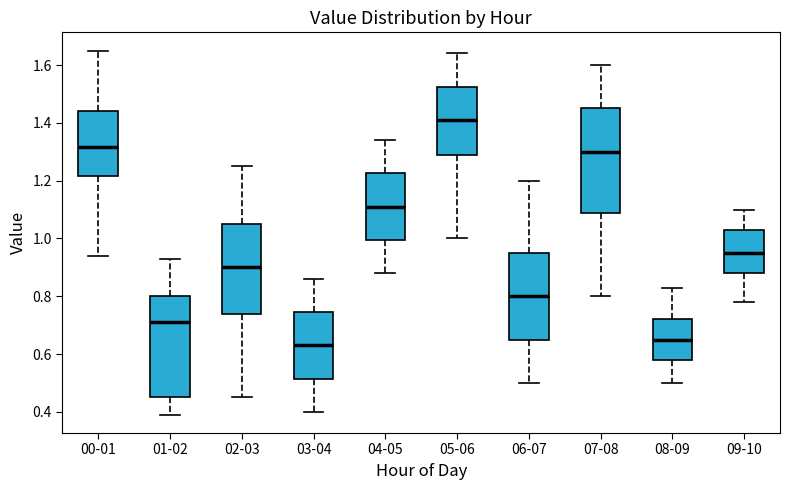

Reading left to right, transcribe this box plot: for each box, give where its median line is, the range the box spans, and where its two whiskers end, as read against the y-axis. The values are not printed on the chart, so give them approximately, as read against the axis.

00-01: median 1.32, box 1.22 to 1.44, whiskers 0.94 to 1.66
01-02: median 0.72, box 0.46 to 0.80, whiskers 0.40 to 0.94
02-03: median 0.90, box 0.74 to 1.06, whiskers 0.46 to 1.26
03-04: median 0.64, box 0.52 to 0.74, whiskers 0.40 to 0.86
04-05: median 1.12, box 1.00 to 1.22, whiskers 0.88 to 1.34
05-06: median 1.42, box 1.28 to 1.52, whiskers 1.00 to 1.64
06-07: median 0.80, box 0.66 to 0.96, whiskers 0.50 to 1.20
07-08: median 1.30, box 1.08 to 1.46, whiskers 0.80 to 1.60
08-09: median 0.66, box 0.58 to 0.72, whiskers 0.50 to 0.84
09-10: median 0.96, box 0.88 to 1.04, whiskers 0.78 to 1.10